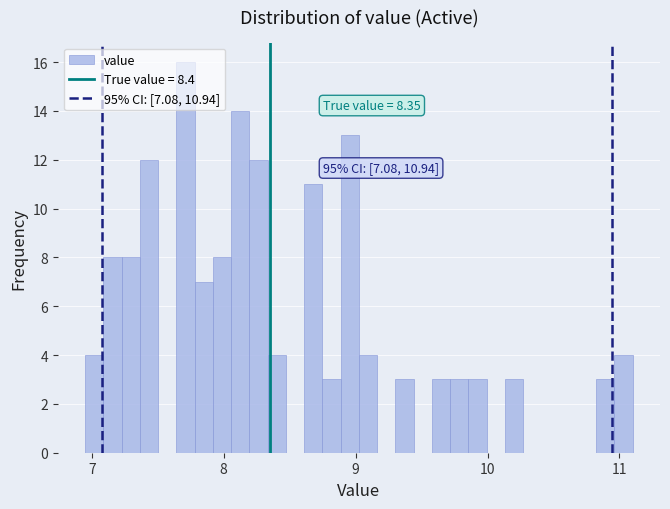

Read against the x-axis, roughly where is the centre of the tallest bar?

7.7